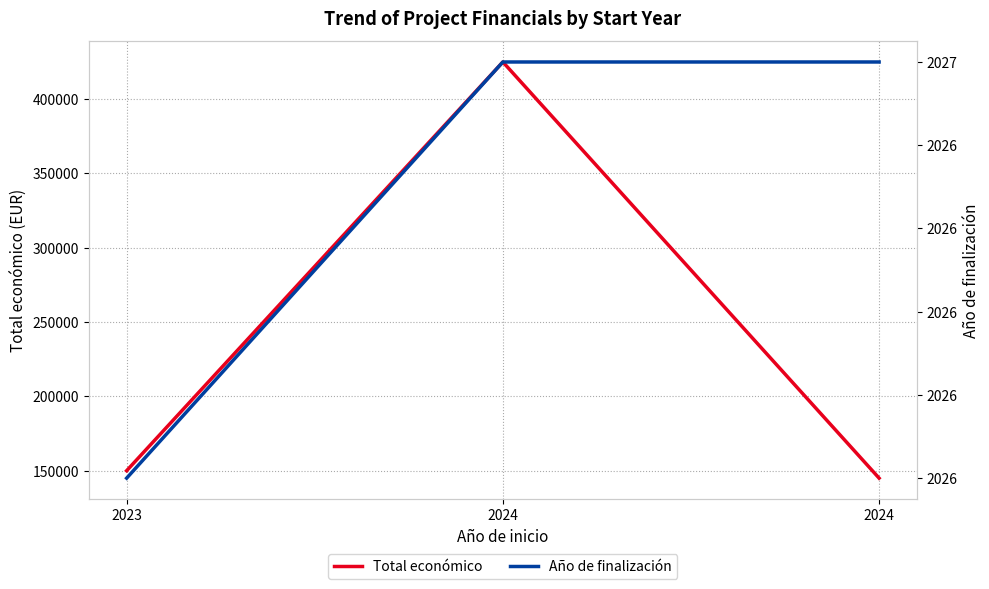

What is the total value across all series at 2024?

426747